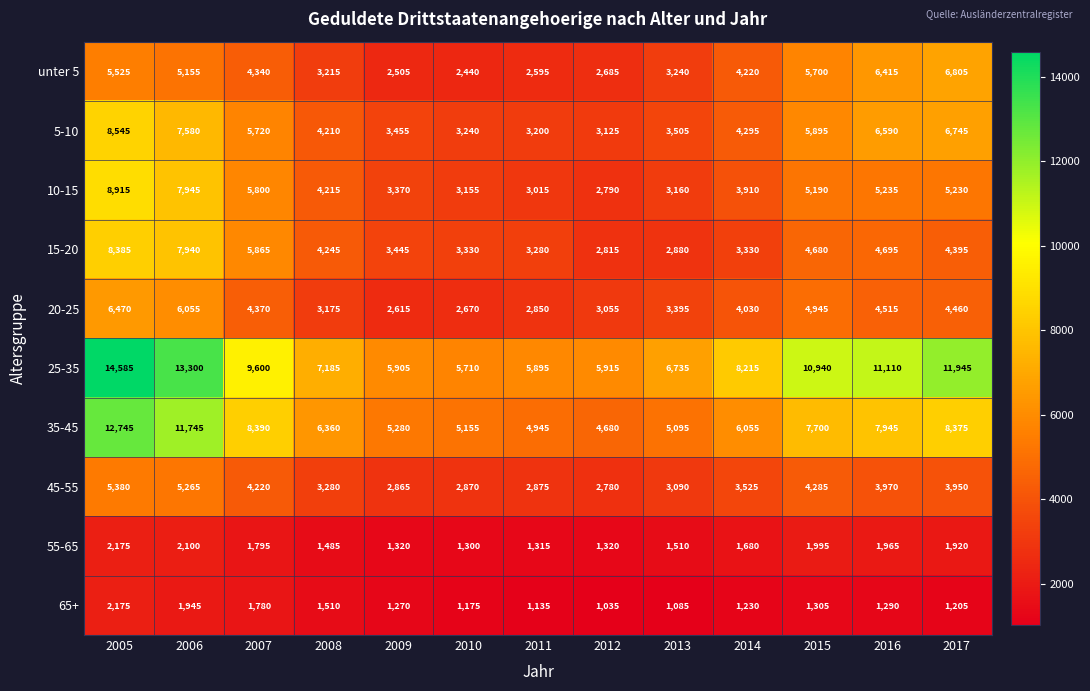

List the labels in order of 45-55 value, smallest first.

2012, 2009, 2010, 2011, 2013, 2008, 2014, 2017, 2016, 2007, 2015, 2006, 2005